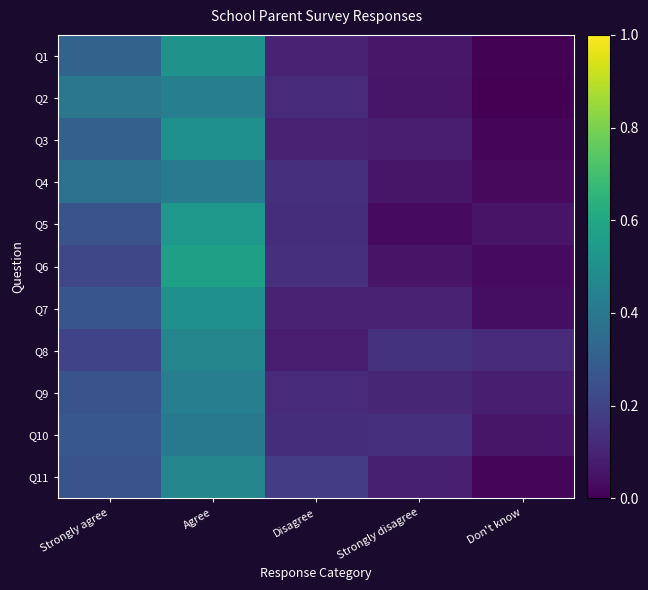

What is the total value across all series at Don't know?

0.4